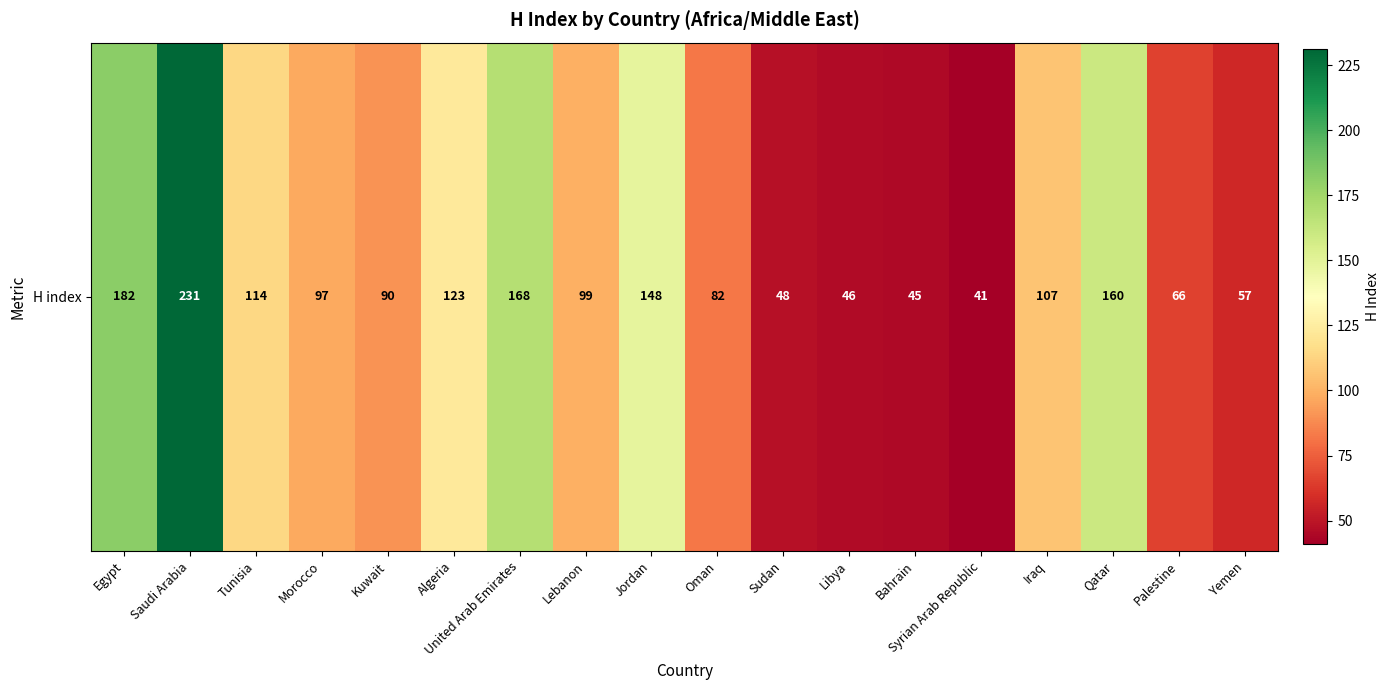

Approximately how many times larger is the value at Syrian Arab Republic compared to United Arab Emirates?

0.2